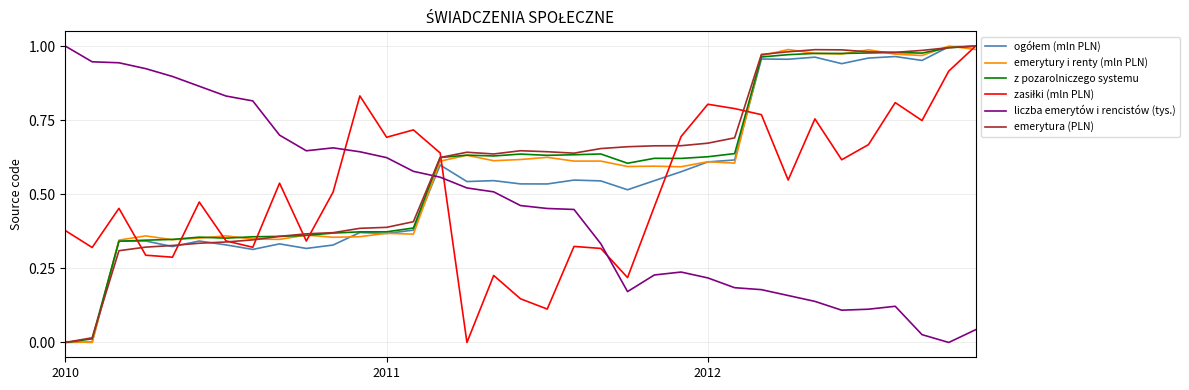

Does the chart display data point markers on the line(s)?

No